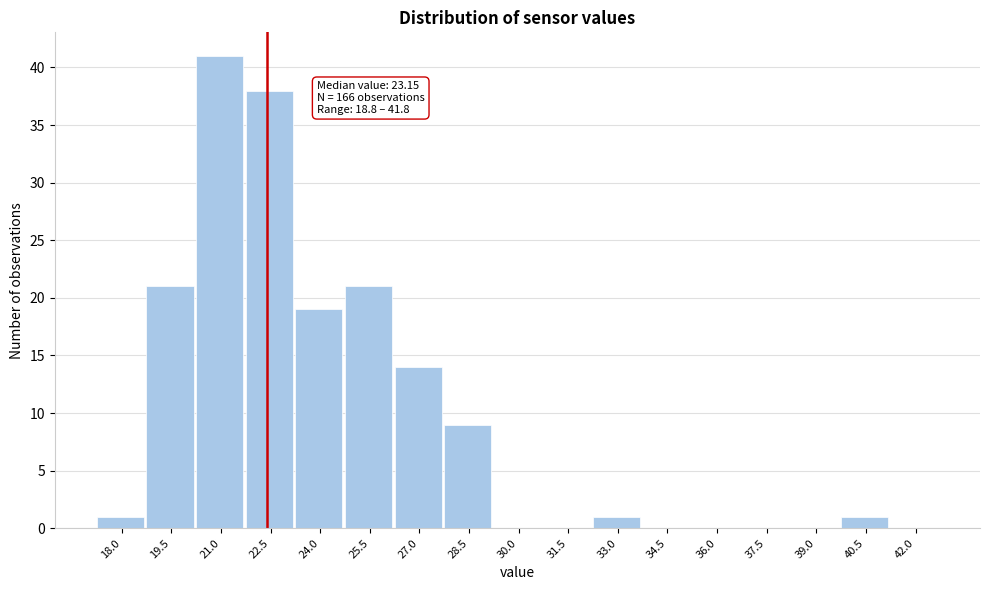

Reading left to right, extract all data points from this chart.

18.0=1	19.5=21	21.0=41	22.5=38	24.0=19	25.5=21	27.0=14	28.5=9	30.0=0	31.5=0	33.0=1	34.5=0	36.0=0	37.5=0	39.0=0	40.5=1	42.0=0